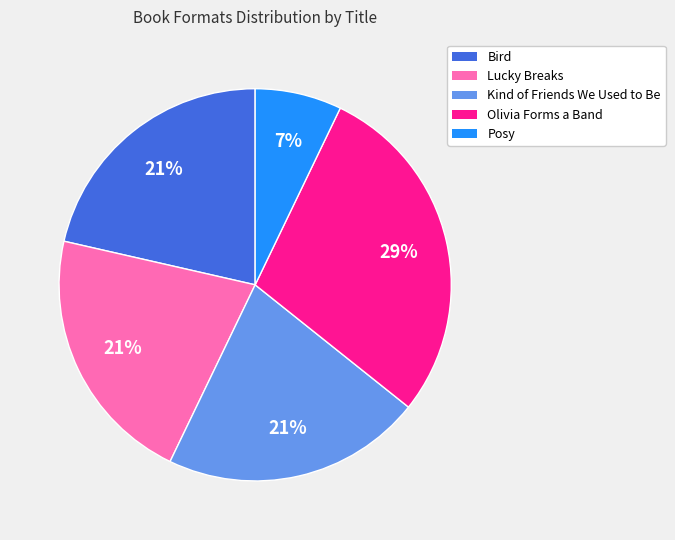

What is the ratio of the value at Lucky Breaks to the value at Posy?

3.0